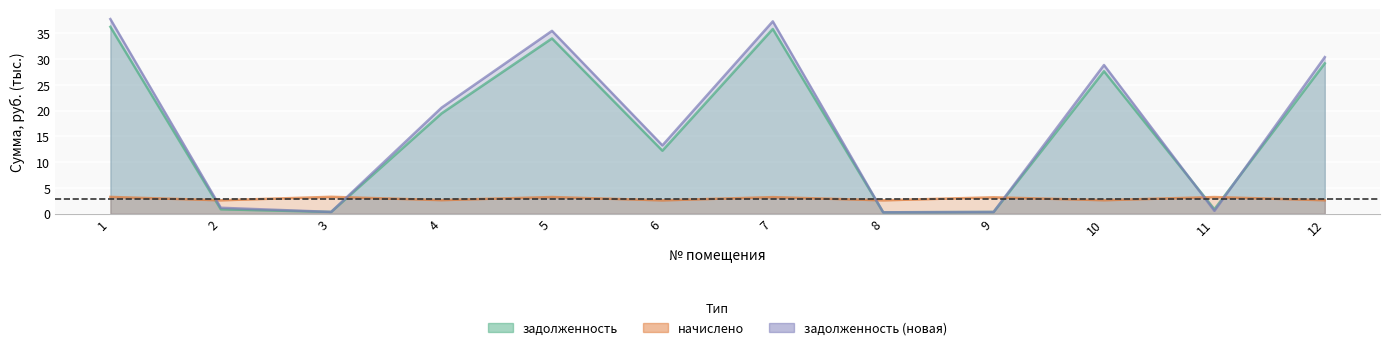

Which series ends up on top after the final intersection of задолженность (новая) and начислено?

задолженность (новая)